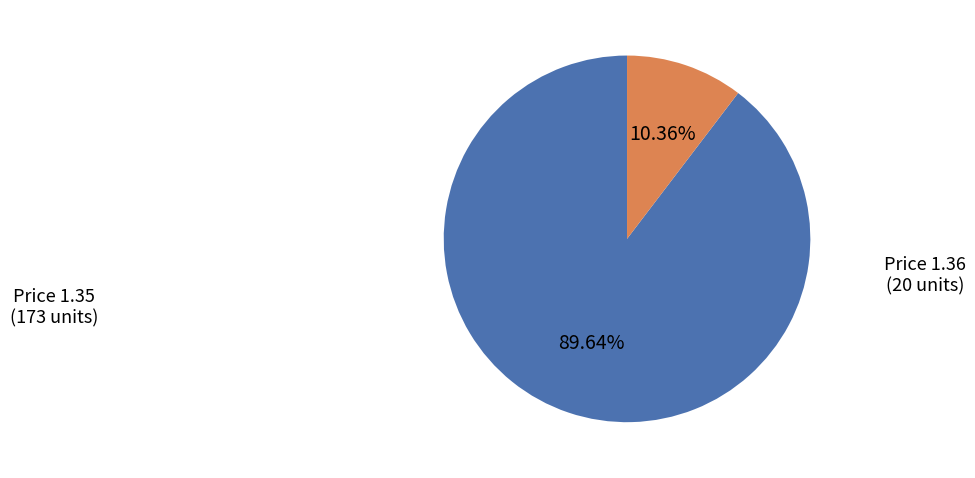

Is there a majority slice in this chart?

Yes